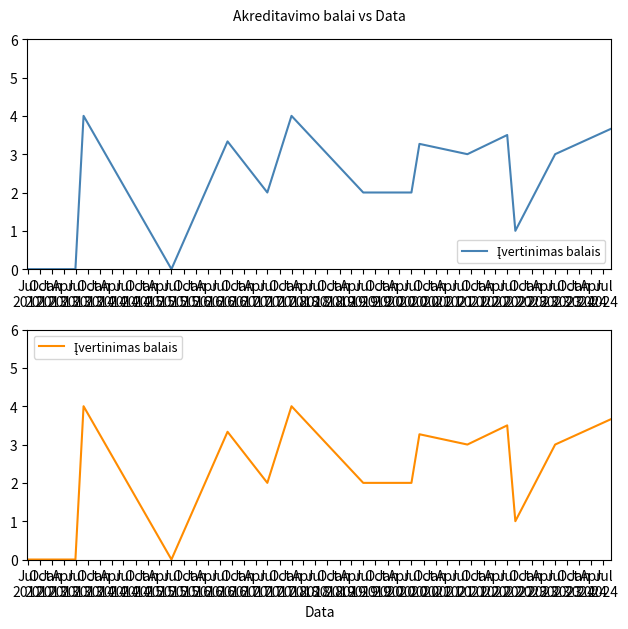

How many lines are shown in the chart?

1